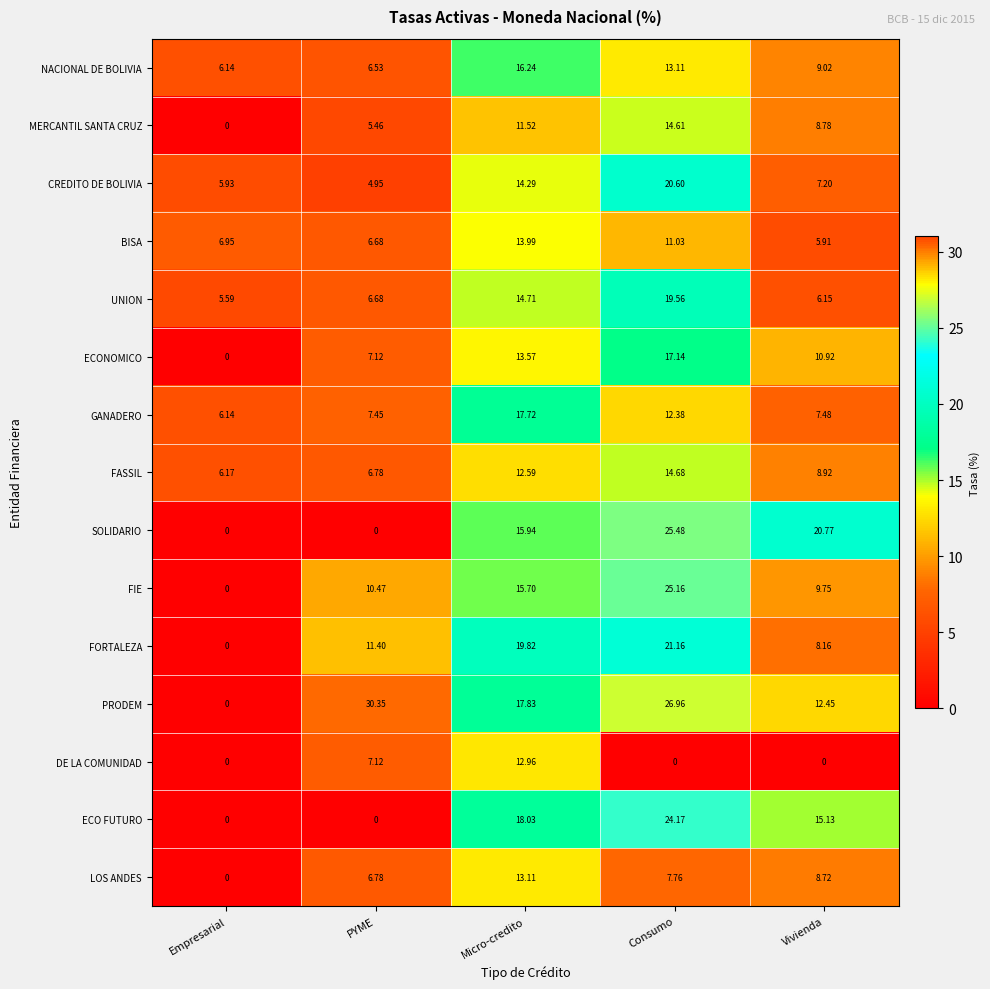

Which series has the largest range (max minus min)?

PRODEM